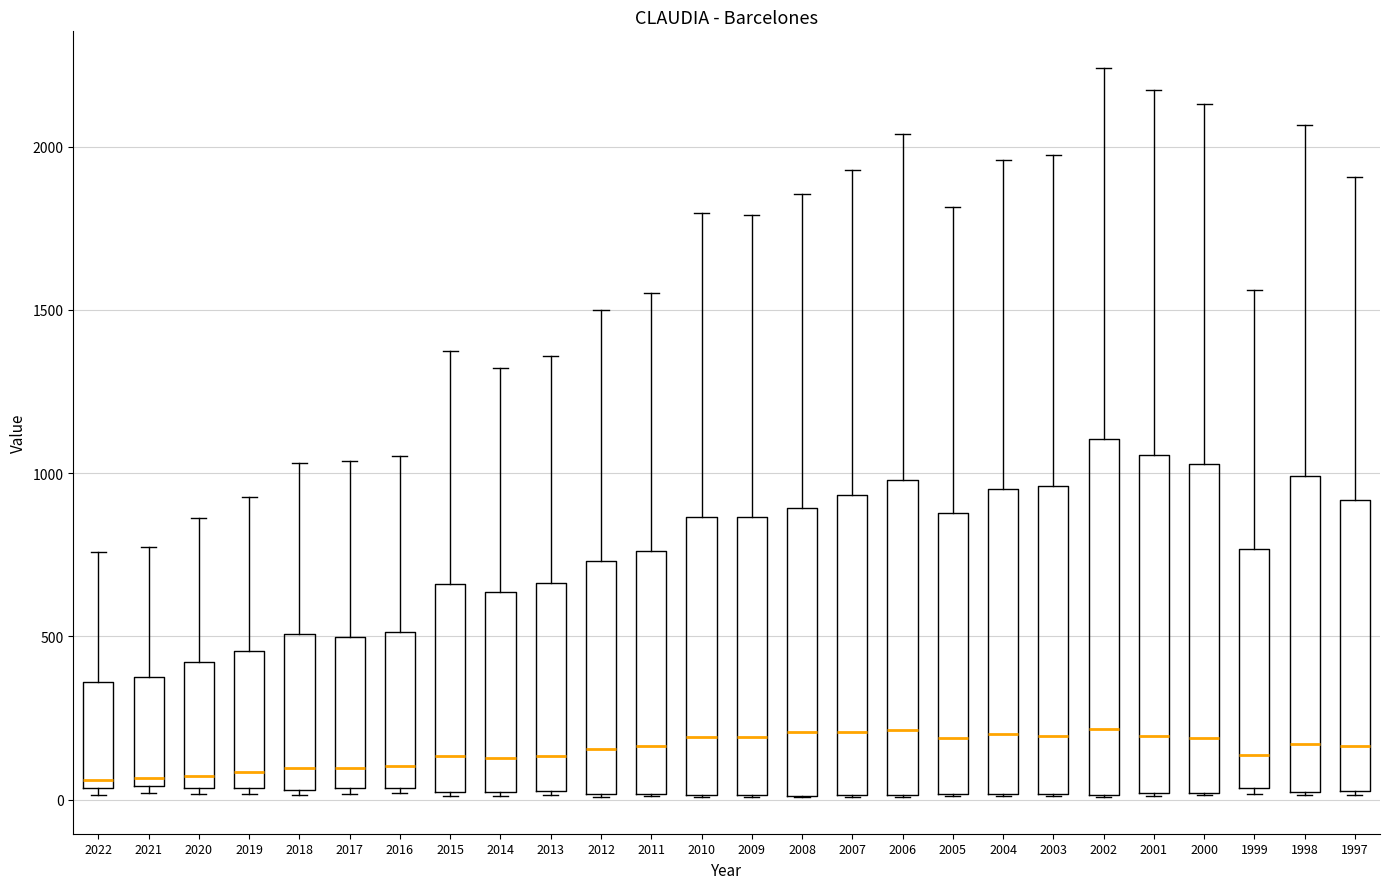

Reading left to right, read every box against the y-axis: the position of its median line, the range the box covers, and the ends of its whiskers. The values are not printed on the chart, so give them approximately, as read against the axis.

2022: median 50 (just above the box's lower edge), box 50 to 350, whiskers 0 to 750
2021: median 50 (just above the box's lower edge), box 50 to 400, whiskers 0 to 750
2020: median 50 (just above the box's lower edge), box 50 to 400, whiskers 0 to 850
2019: median 100, box 50 to 450, whiskers 0 to 950
2018: median 100, box 50 to 500, whiskers 0 to 1050
2017: median 100, box 50 to 500, whiskers 0 to 1050
2016: median 100, box 50 to 500, whiskers 0 to 1050
2015: median 150, box 0 to 650, whiskers 0 to 1350
2014: median 150, box 0 to 650, whiskers 0 to 1300
2013: median 150, box 50 to 650, whiskers 0 to 1350
2012: median 150, box 0 to 750, whiskers 0 to 1500
2011: median 150, box 0 to 750, whiskers 0 to 1550
2010: median 200, box 0 to 850, whiskers 0 to 1800
2009: median 200, box 0 to 850, whiskers 0 to 1800
2008: median 200, box 0 to 900, whiskers 0 to 1850
2007: median 200, box 0 to 950, whiskers 0 to 1950
2006: median 200, box 0 to 1000, whiskers 0 to 2050
2005: median 200, box 0 to 900, whiskers 0 to 1800
2004: median 200, box 0 to 950, whiskers 0 to 1950
2003: median 200, box 0 to 950, whiskers 0 to 1950
2002: median 200, box 0 to 1100, whiskers 0 to 2250
2001: median 200, box 0 to 1050, whiskers 0 to 2150
2000: median 200, box 0 to 1050, whiskers 0 to 2150
1999: median 150, box 50 to 750, whiskers 0 to 1550
1998: median 150, box 0 to 1000, whiskers 0 to 2050
1997: median 150, box 50 to 900, whiskers 0 to 1900